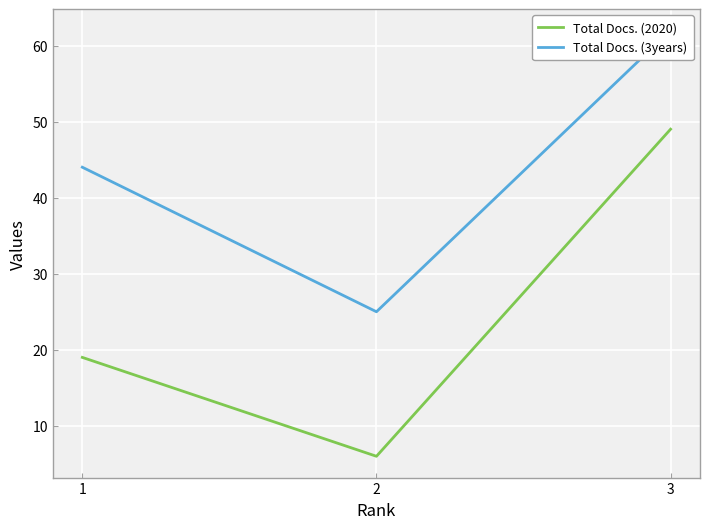

What are all the series names shown in the legend?

Total Docs. (2020), Total Docs. (3years)